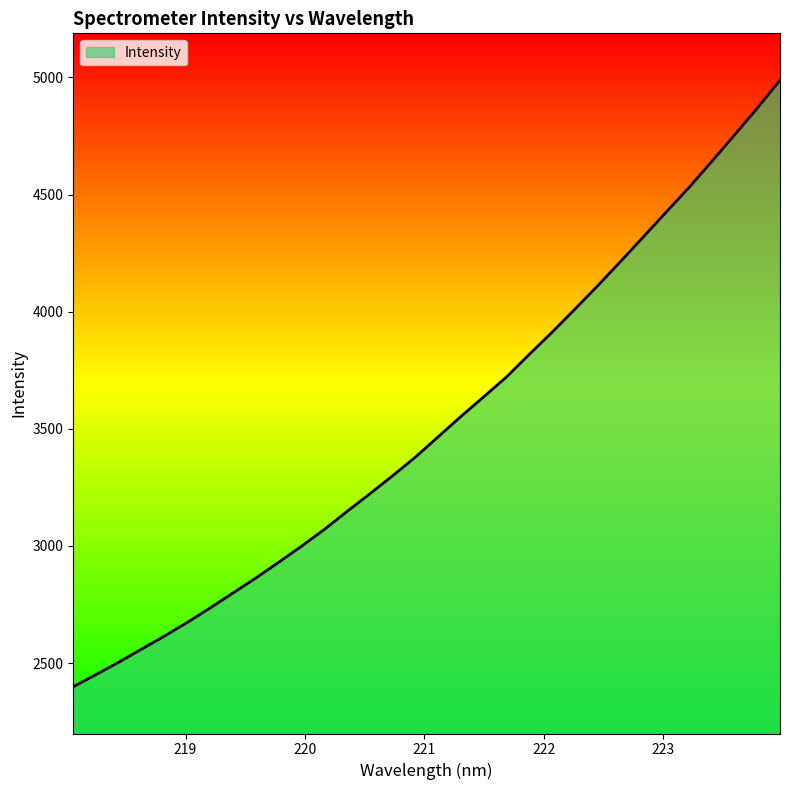

What is the difference between the maximum and minimum values?

2588.9